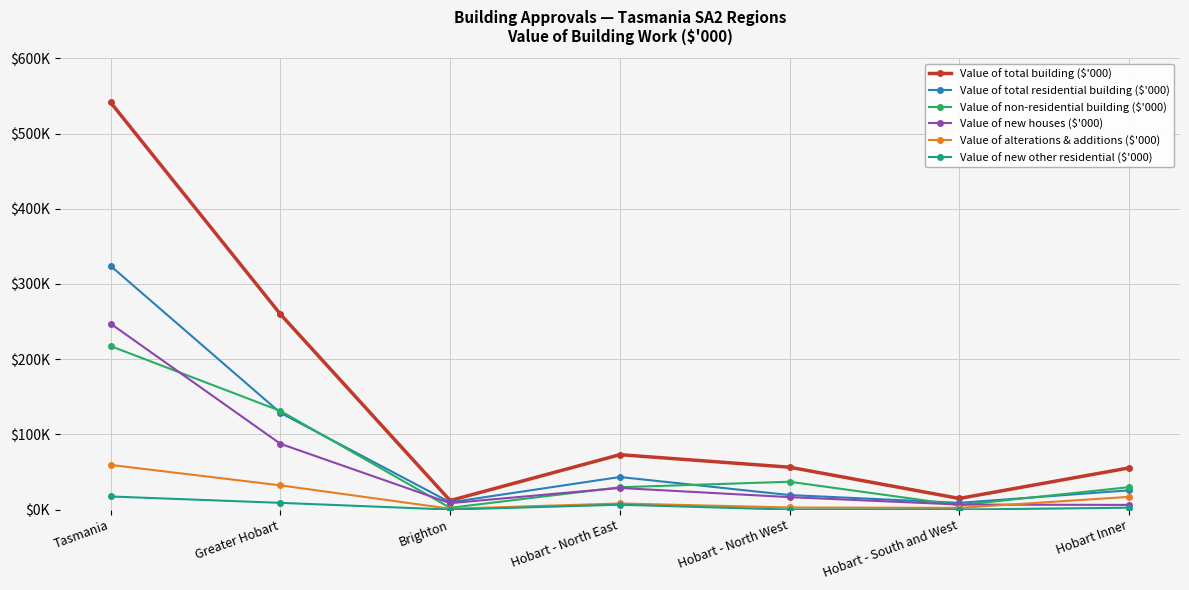

Reading left to right, extract all data points from this chart.

Value of total building ($'000): Tasmania=541340	Greater Hobart=259845	Brighton=11997	Hobart - North East=73008	Hobart - North West=56348	Hobart - South and West=14802	Hobart Inner=55423
Value of total residential building ($'000): Tasmania=323970	Greater Hobart=128657	Brighton=9647	Hobart - North East=43312	Hobart - North West=19331	Hobart - South and West=8944	Hobart Inner=25615
Value of non-residential building ($'000): Tasmania=217369	Greater Hobart=131188	Brighton=2350	Hobart - North East=29696	Hobart - North West=37018	Hobart - South and West=5858	Hobart Inner=29808
Value of new houses ($'000): Tasmania=247191	Greater Hobart=87470	Brighton=8534	Hobart - North East=28749	Hobart - North West=16538	Hobart - South and West=6675	Hobart Inner=6201
Value of alterations & additions ($'000): Tasmania=59368	Greater Hobart=32226	Brighton=1113	Hobart - North East=8102	Hobart - North West=2792	Hobart - South and West=2269	Hobart Inner=16914
Value of new other residential ($'000): Tasmania=17412	Greater Hobart=8962	Brighton=0	Hobart - North East=6462	Hobart - North West=0	Hobart - South and West=0	Hobart Inner=2500